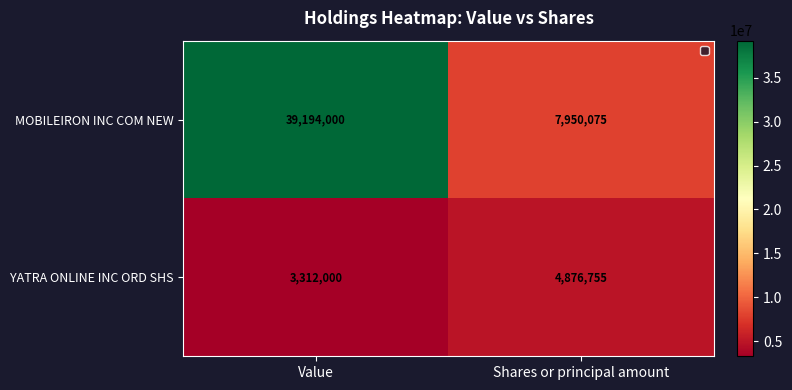

What is the sum of the MOBILEIRON INC COM NEW values at Value and Shares or principal amount?

47144075